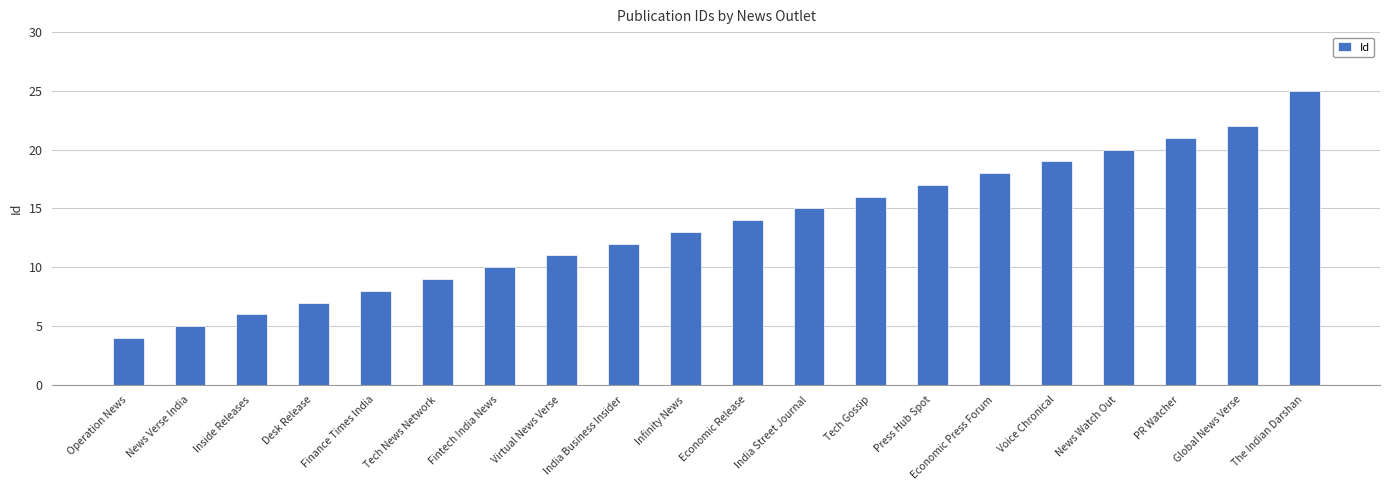

What is the greatest value displayed?

25